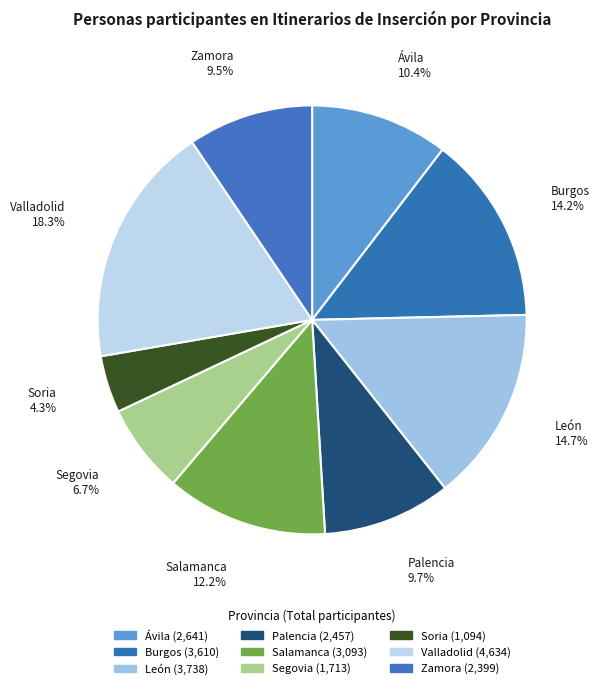

Is it true that Ávila is 1% of the pie?

False